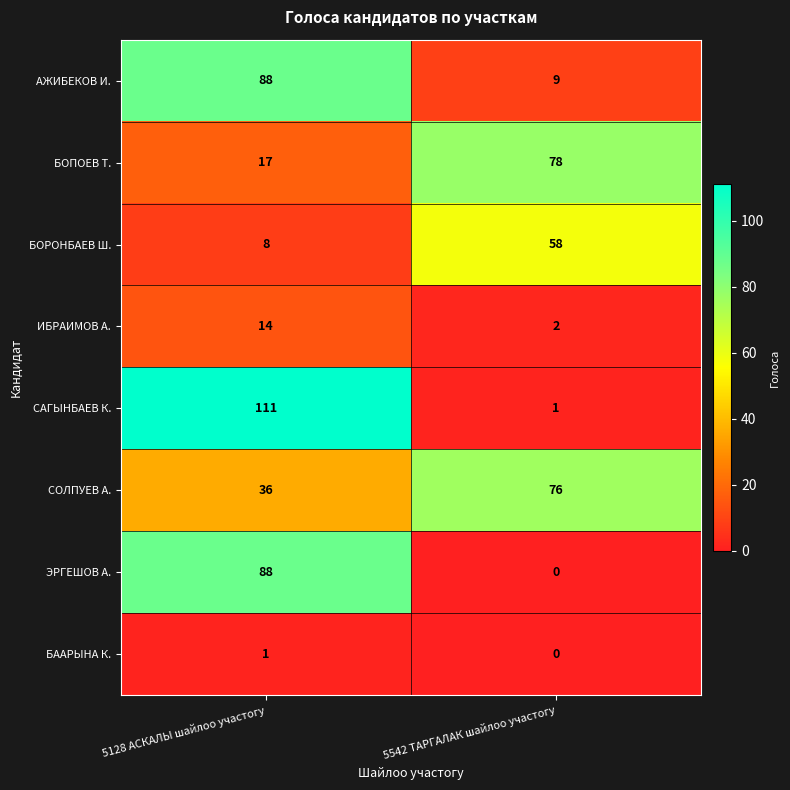

List the labels in order of БААРЫНА К. value, largest first.

5128 АСКАЛЫ шайлоо участогу, 5542 ТАРГАЛАК шайлоо участогу